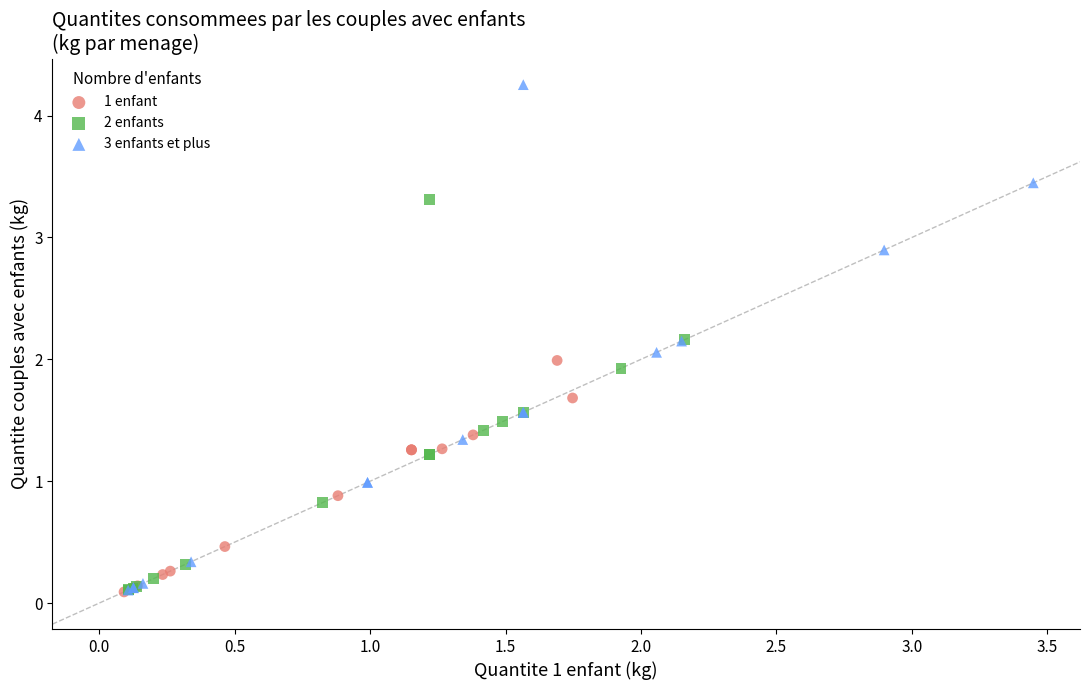

Which series reaches the maximum Y coordinate?

3 enfants et plus